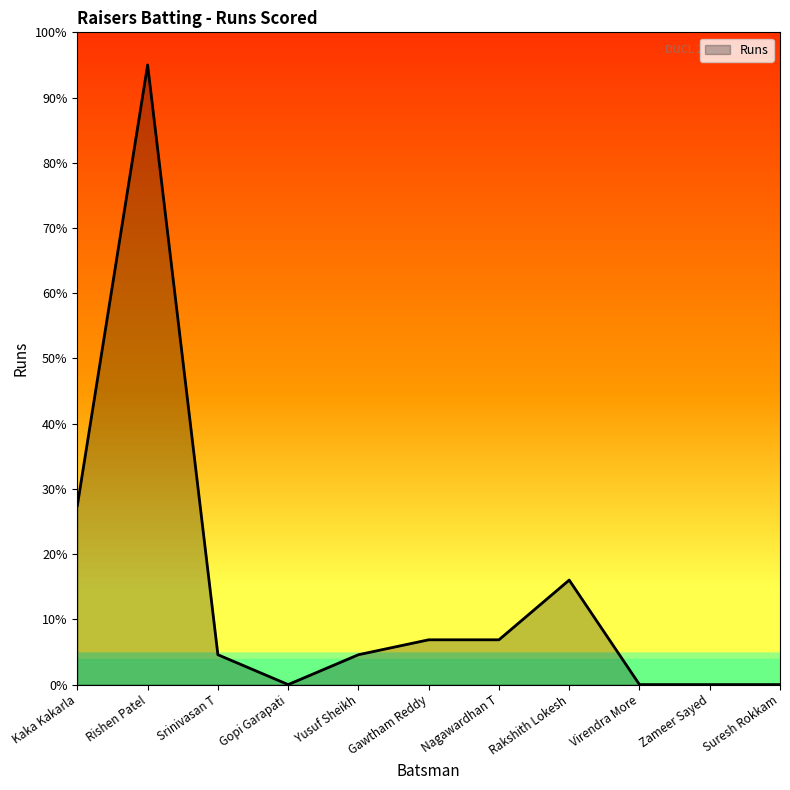

Which label corresponds to the largest value in the chart?

Rishen Patel